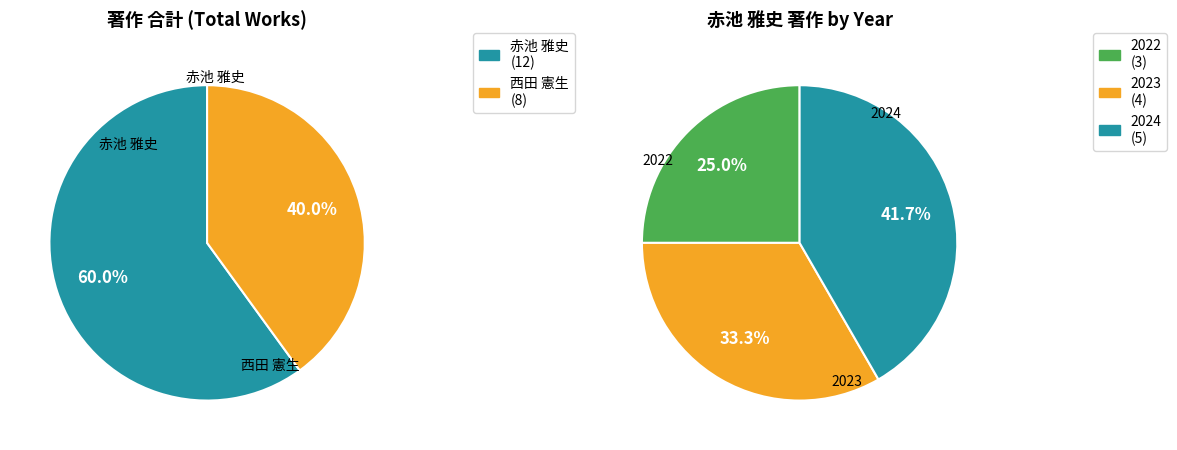

What is the majority slice?

赤池 雅史 (60267)